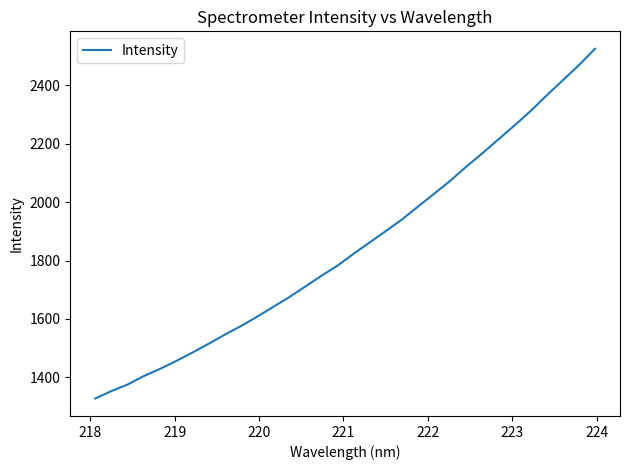

What is the difference between the second highest and second lowest values?

1116.2